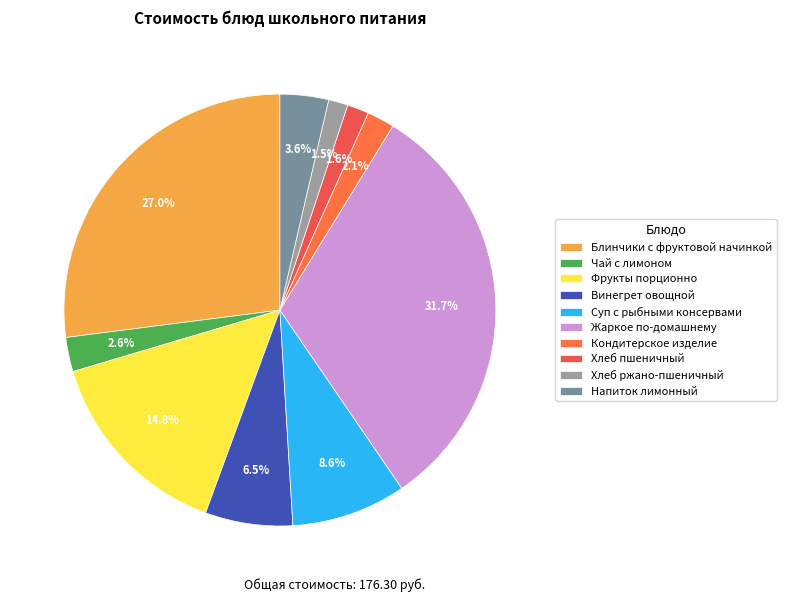

What percentage is the Напиток лимонный slice, to the nearest percent?

4%